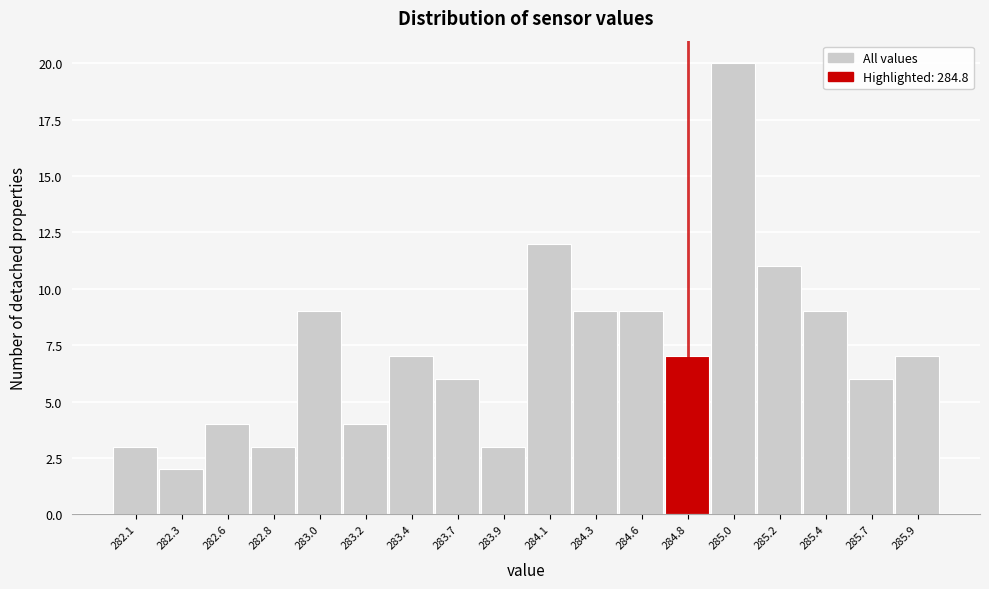

Reading right to left, transcribe all the data shown in this chart.

7	6	9	11	20	7	9	9	12	3	6	7	4	9	3	4	2	3